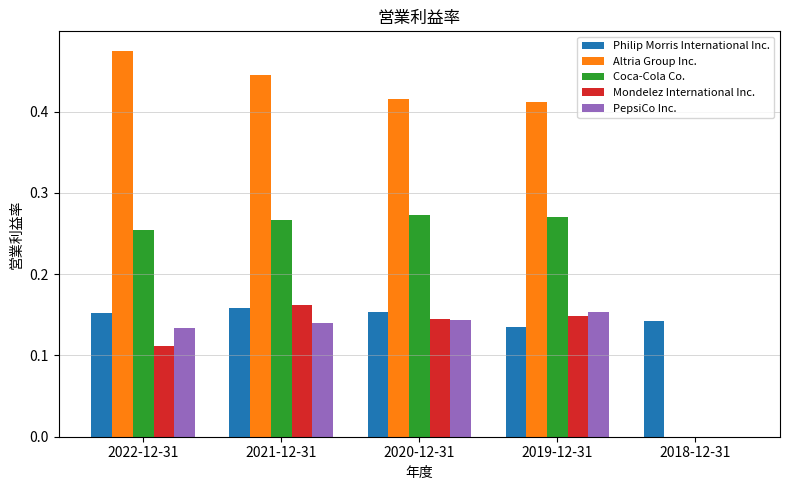

At which label is Philip Morris International Inc. closest to 0?

2019-12-31